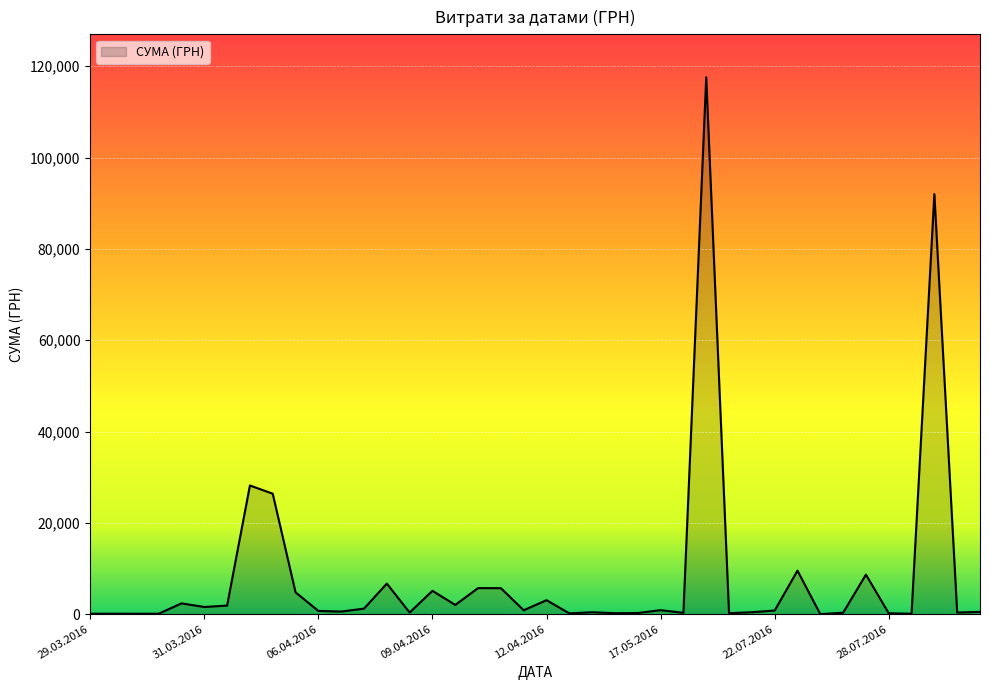

What is the greatest value displayed?

117568.8